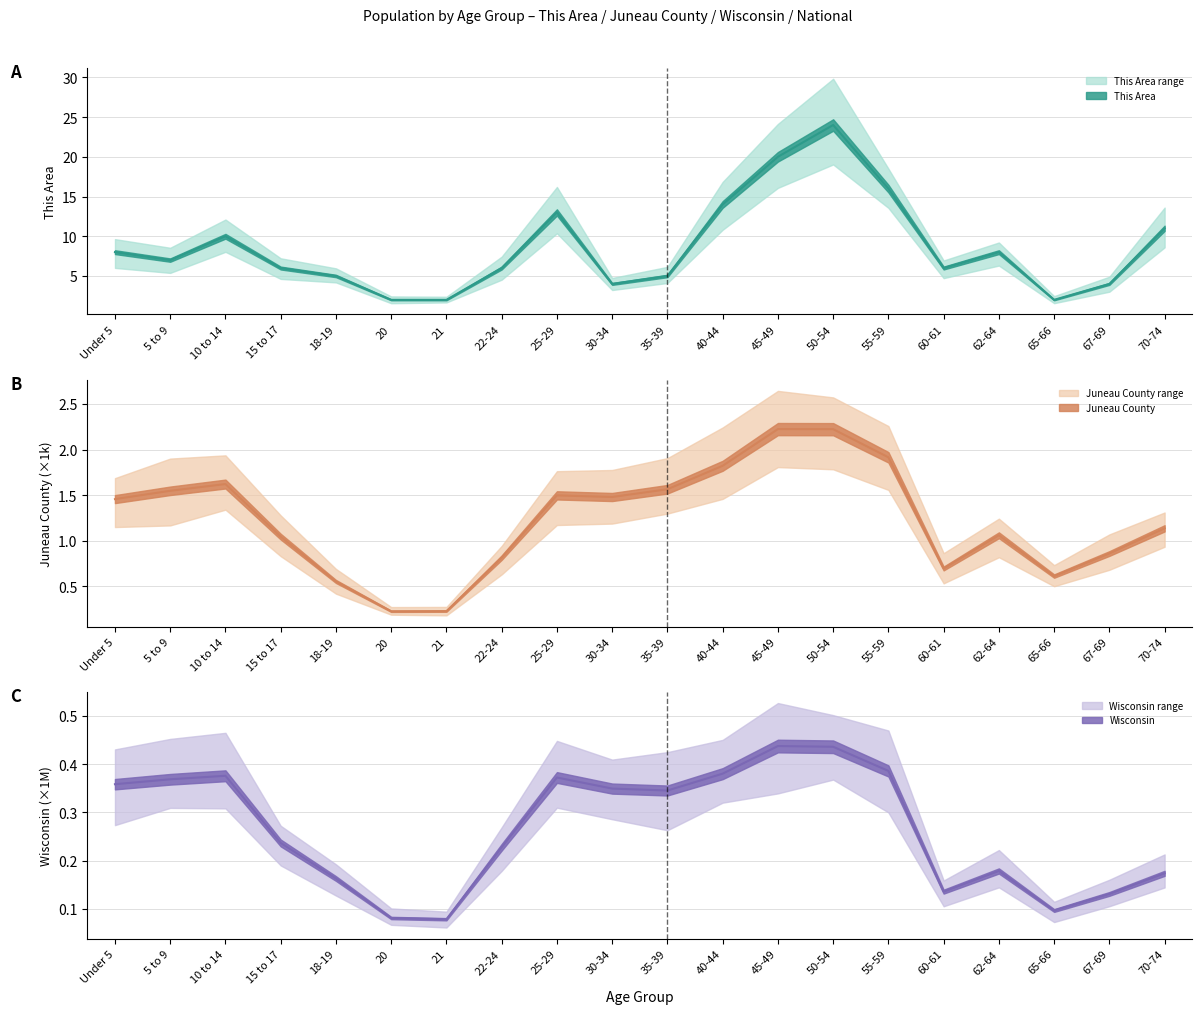

True or false: This Area and Juneau County intersect in this chart.

False